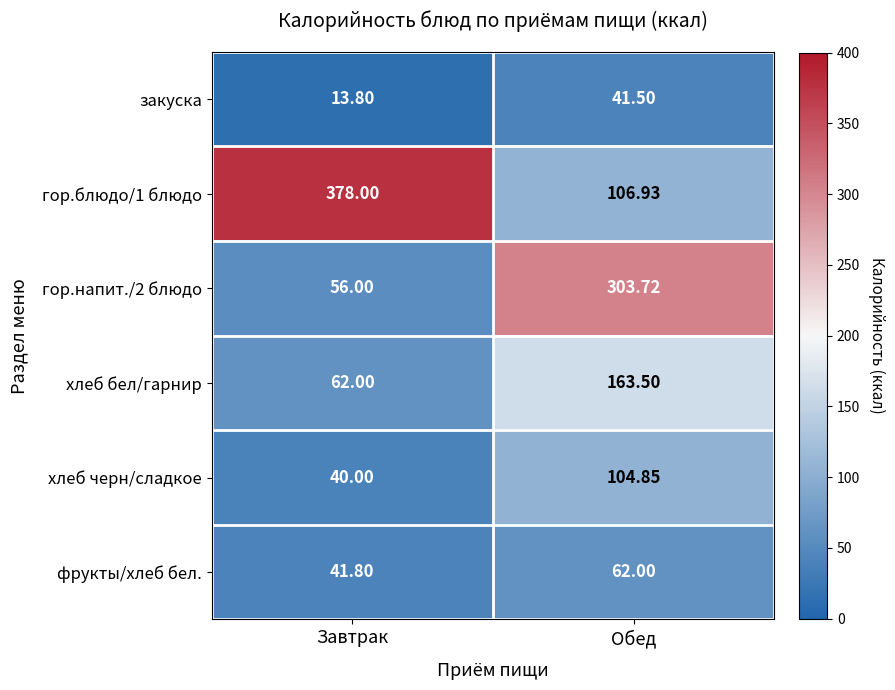

Rank the categories by фрукты/хлеб бел. value from lowest to highest.

Завтрак, Обед